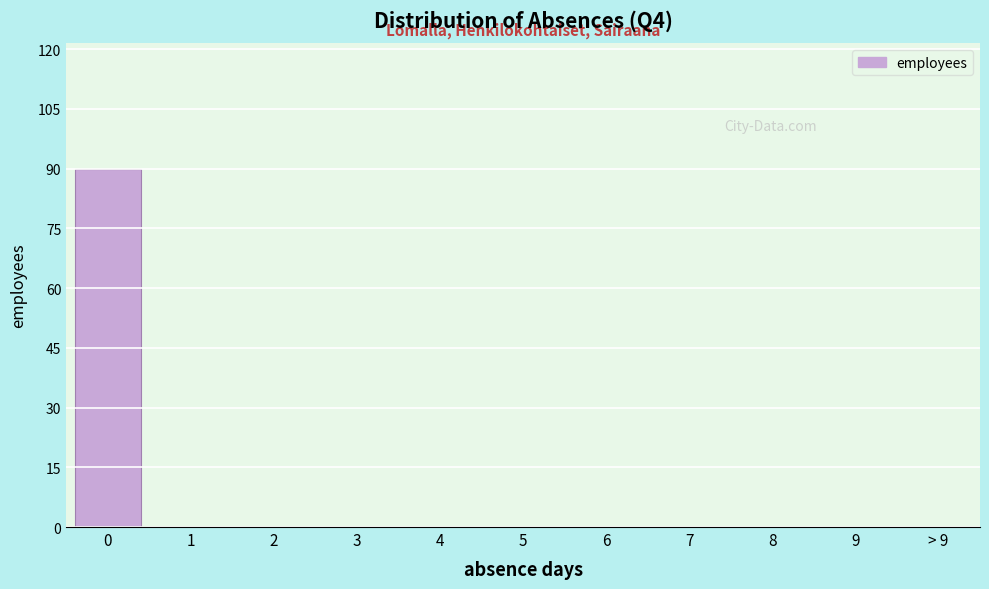

Reading right to left, what are all the values shown in this chart?

> 9=0	9=0	8=0	7=0	6=0	5=0	4=0	3=0	2=0	1=0	0=90